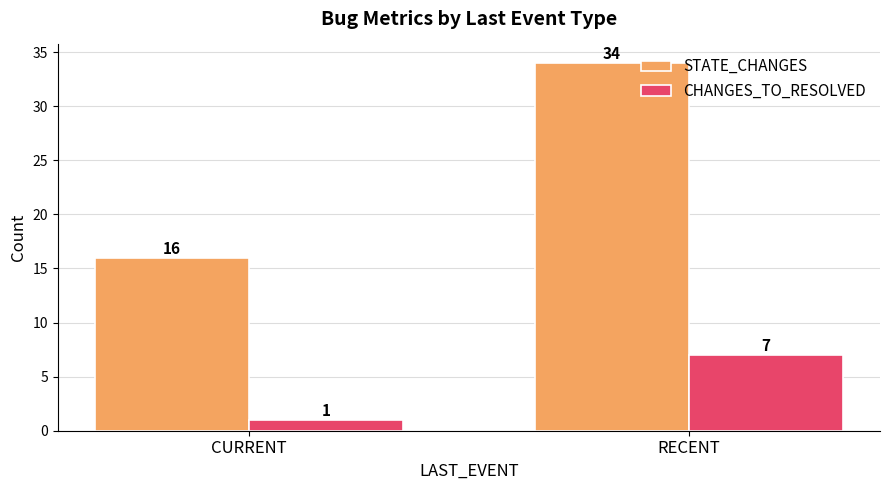

What is the average value of the STATE_CHANGES series?

25